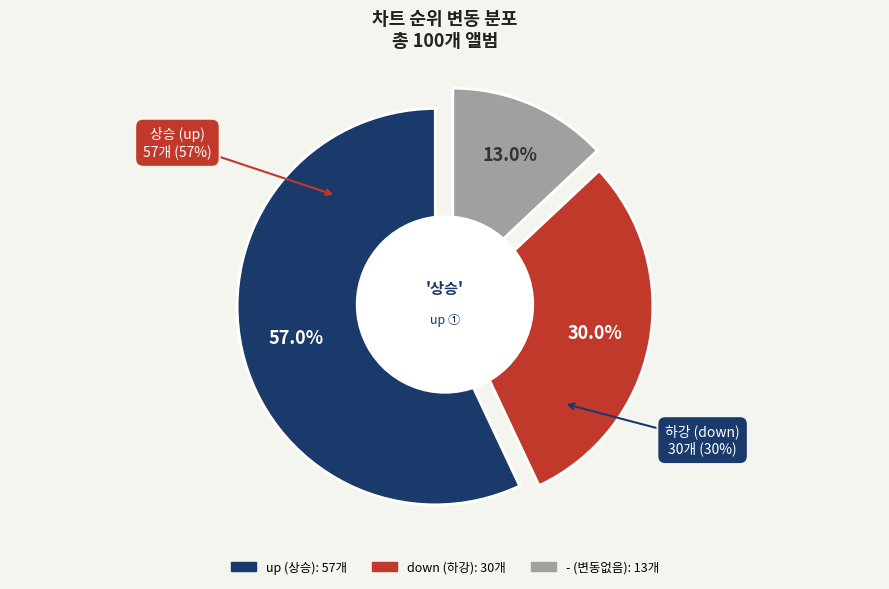

What percentage is the down slice, to the nearest percent?

30%